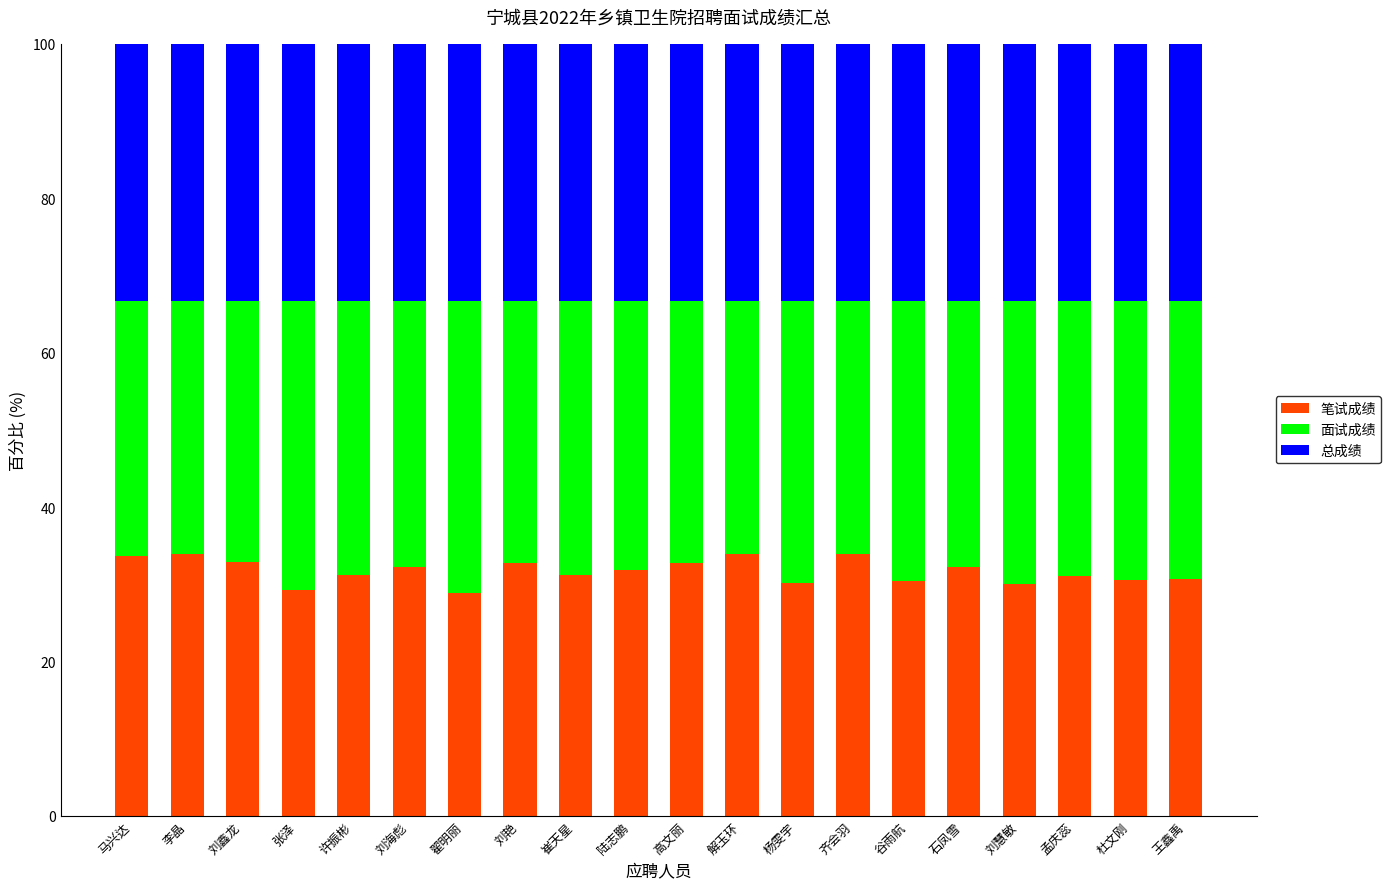

What is the maximum value for 笔试成绩?

34.0